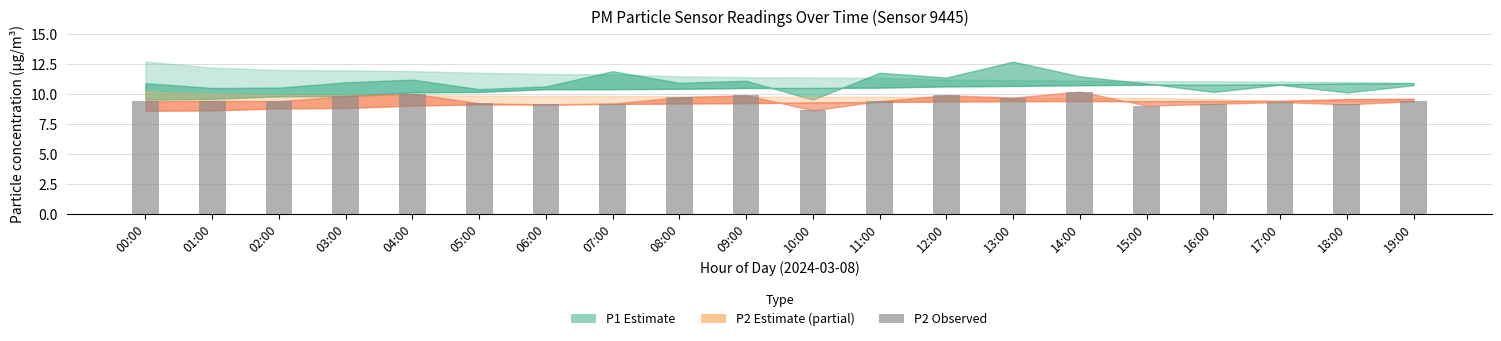

What is the average value?

9.5